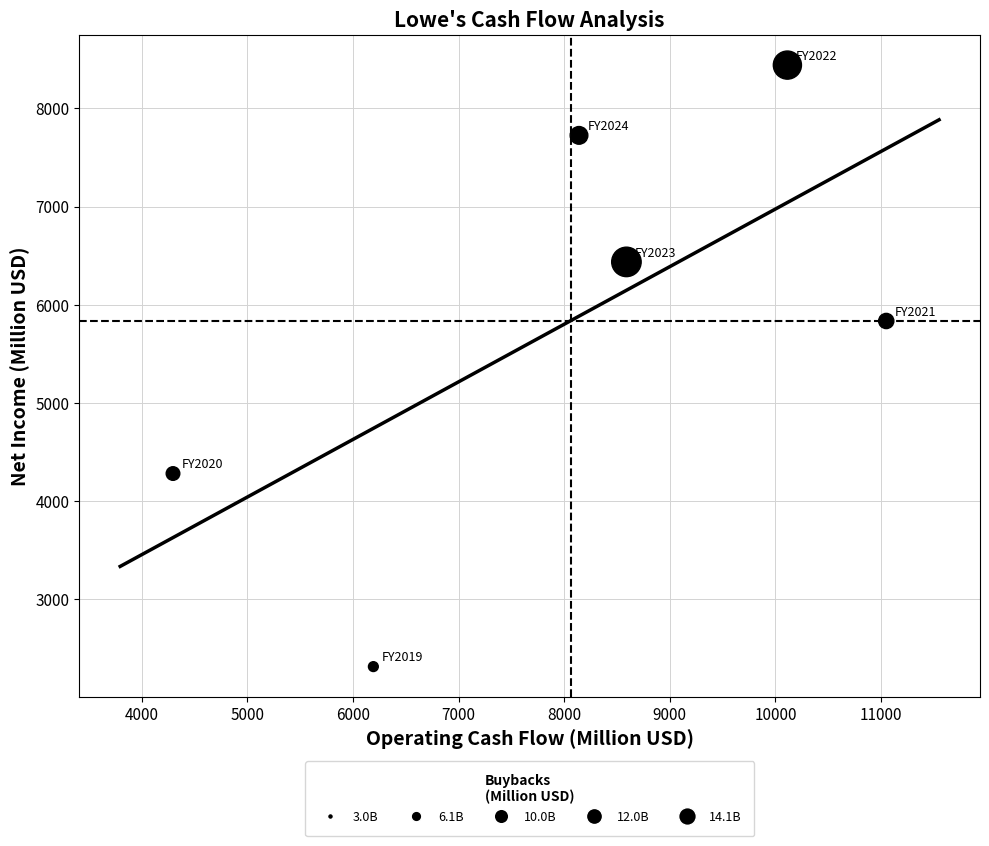

What Y value in the scatter plot is closest to 5378?

5835